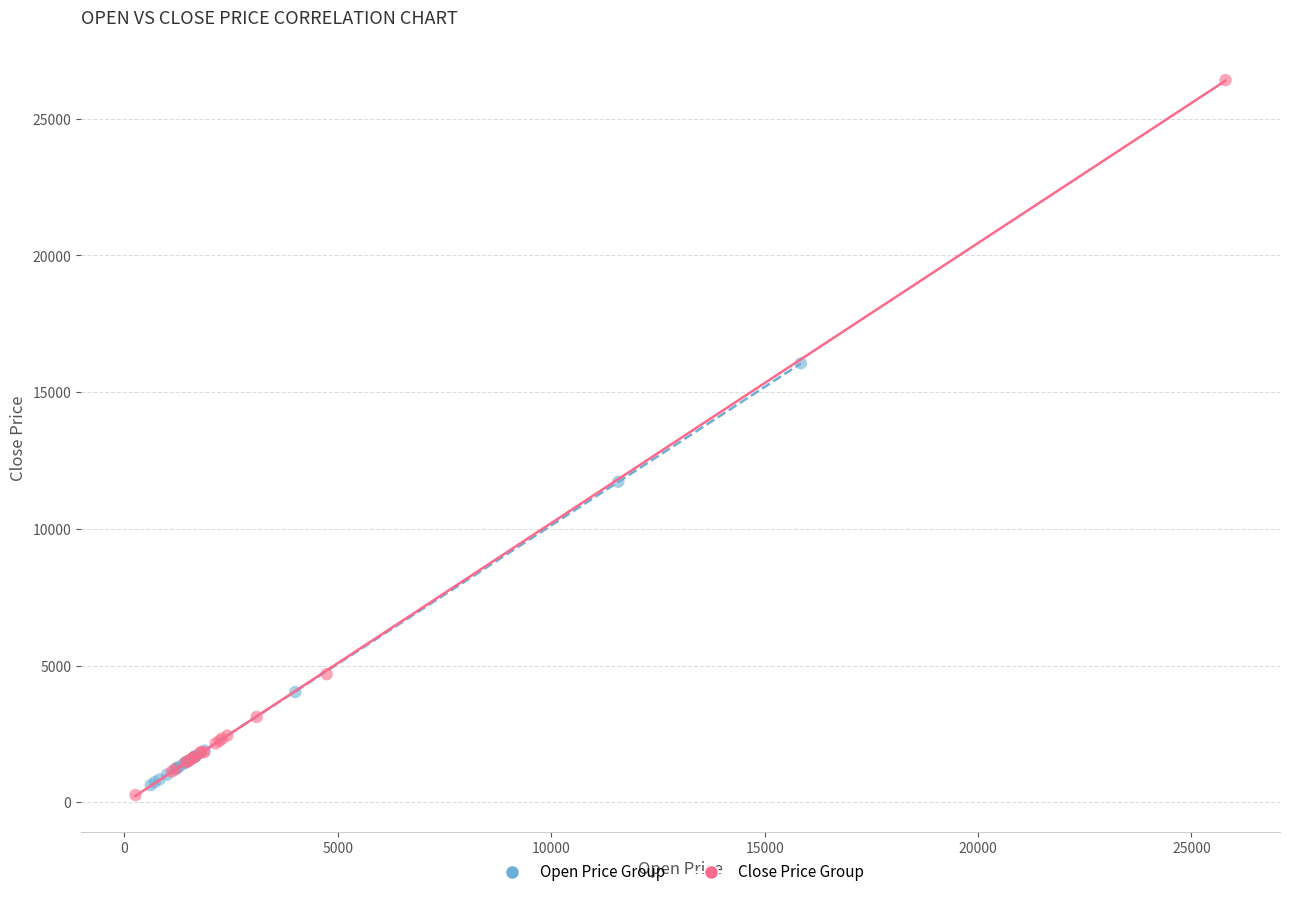

What are all the series names shown in the legend?

Open Price Group, Close Price Group